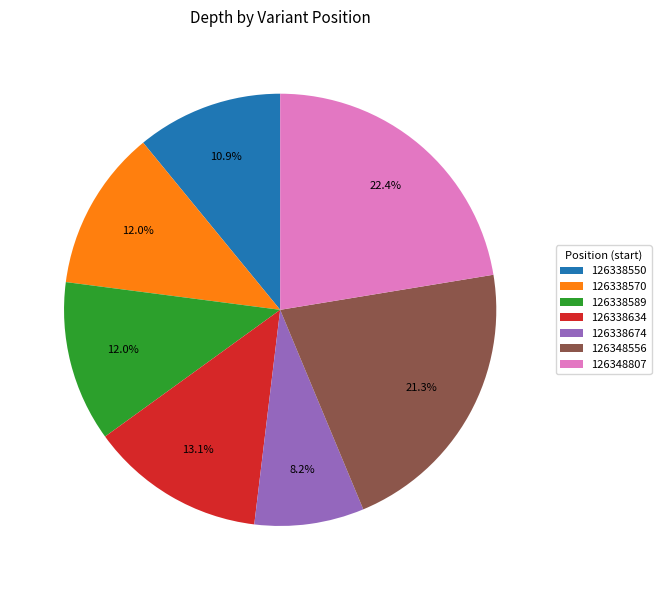

What is the ratio of the value at 126348556 to the value at 126338634?

1.6